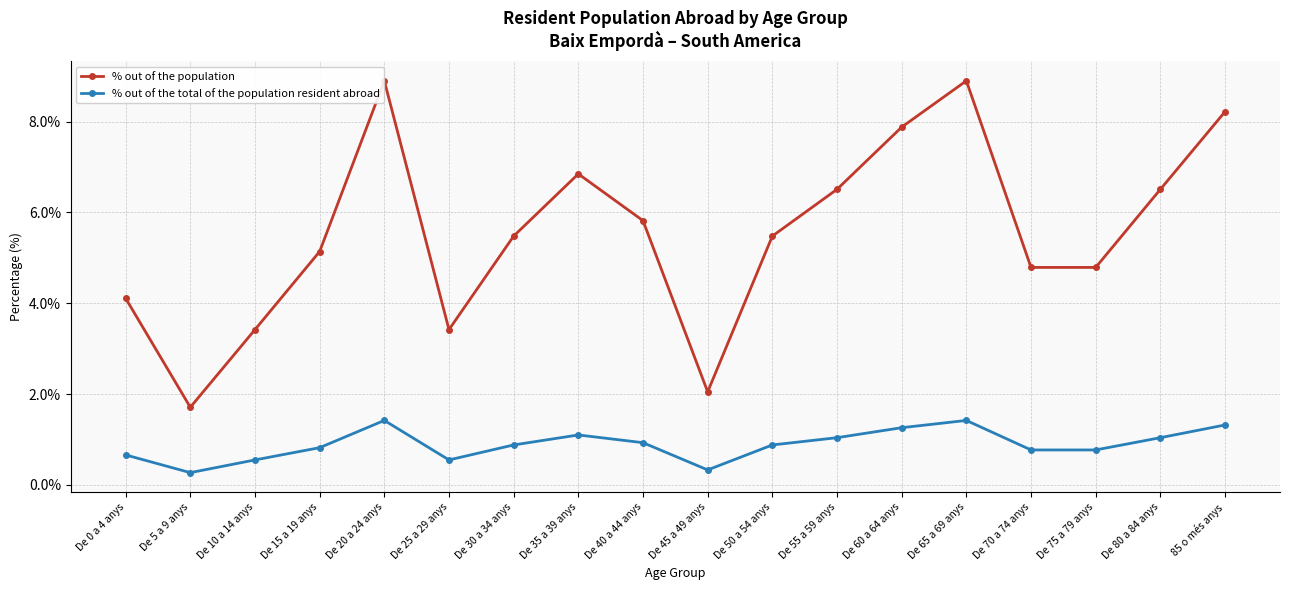

Which series has the widest spread of values?

% out of the population